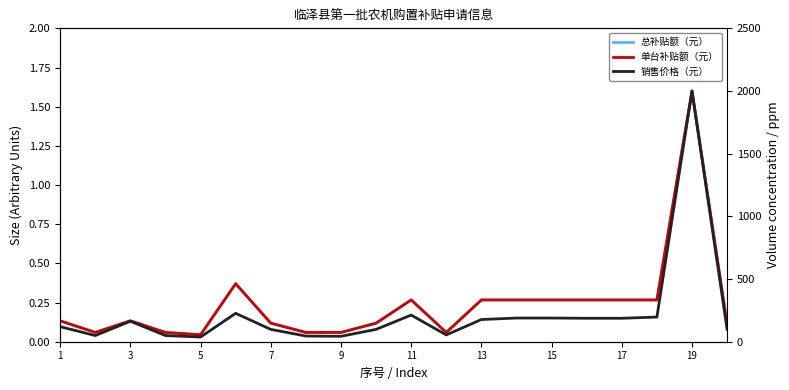

Reading left to right, what are all the values shown in this chart?

总补贴额（元）: 0.1	0.1	0.1	0.1	0.0	0.4	0.1	0.1	0.1	0.1	0.3	0.1	0.3	0.3	0.3	0.3	0.3	0.3	1.6	0.1
单台补贴额（元）: 0.1	0.1	0.1	0.1	0.0	0.4	0.1	0.1	0.1	0.1	0.3	0.1	0.3	0.3	0.3	0.3	0.3	0.3	1.6	0.1
销售价格（元）: 120.1	49.2	163.4	49.2	37.4	226.4	98.4	45.3	43.3	98.4	212.6	54.1	177.2	189.0	189.0	187.0	187.0	196.9	2000.0	98.4